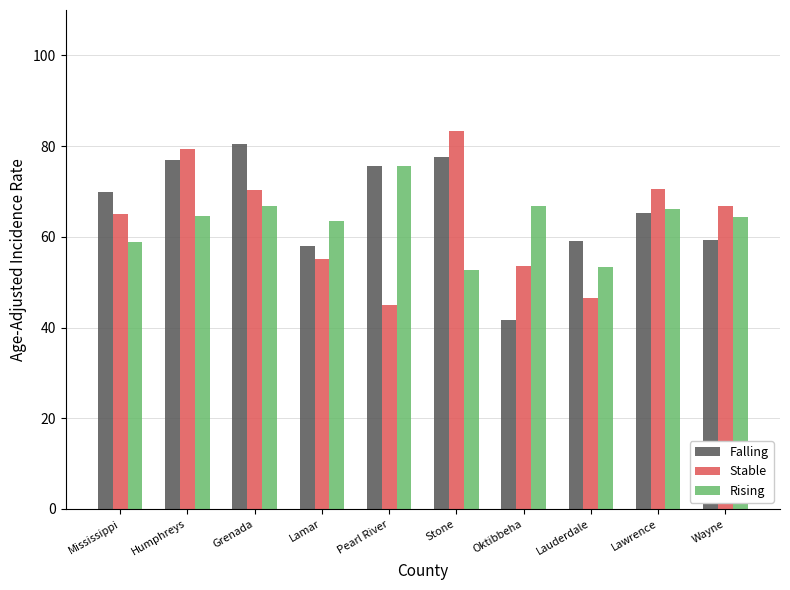

What position from the left is Stone?

6